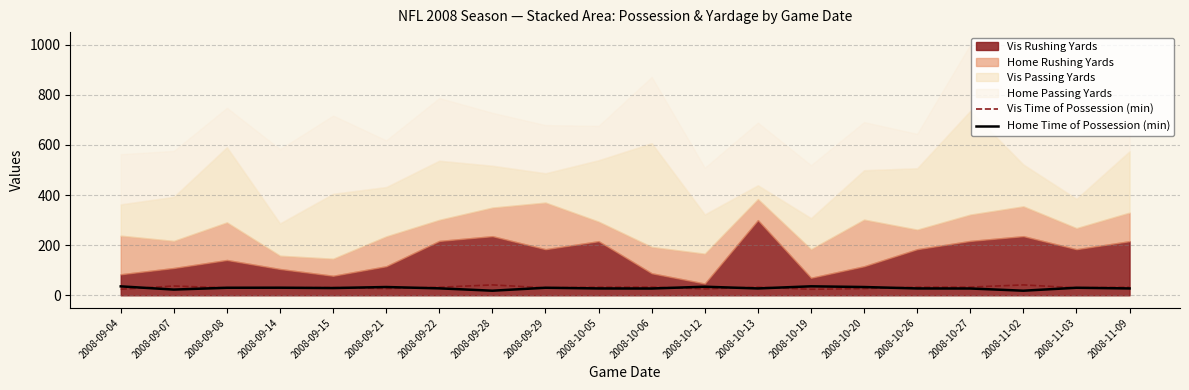

Is the value of Home Time of Possession (min) at 2008-10-20 greater than the value of Vis Time of Possession (min) at 2008-10-06?

Yes